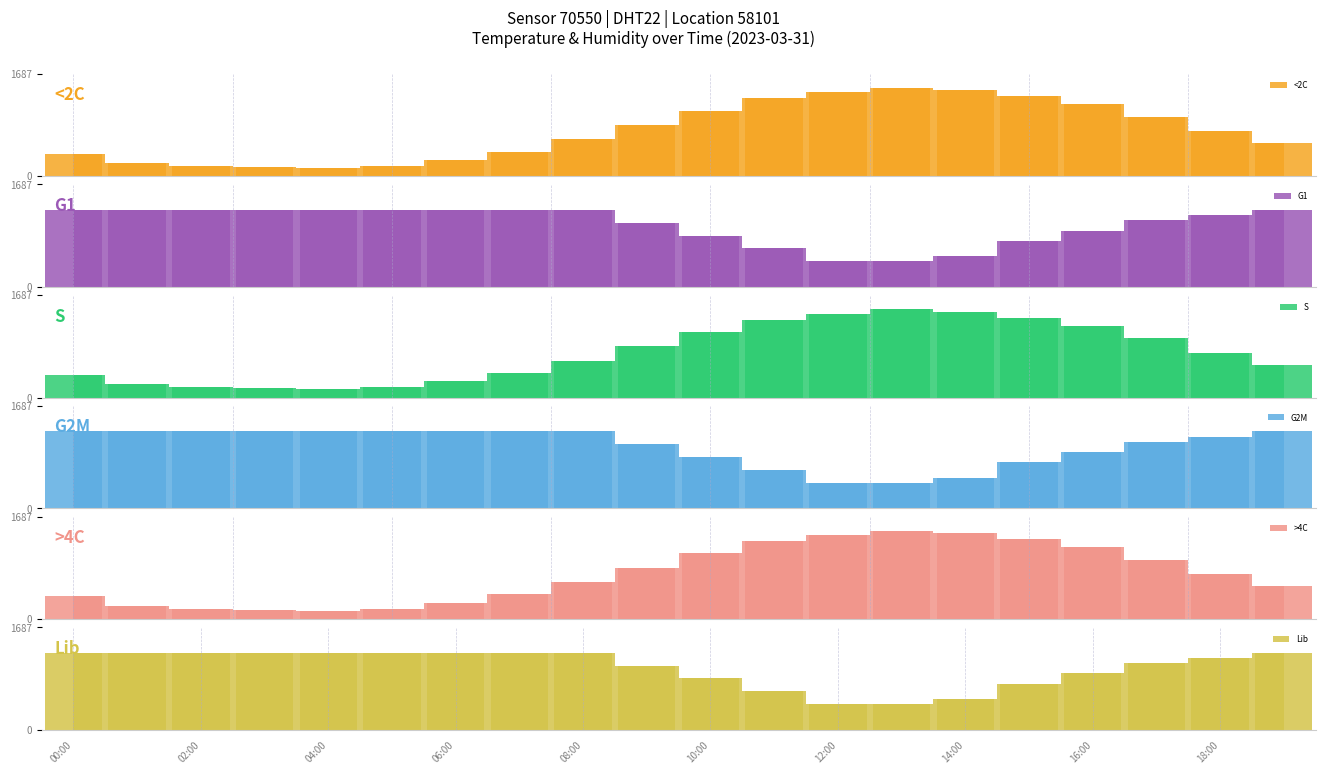

Reading left to right, extract all data points from this chart.

temperature: 371.1	219.3	168.7	151.8	135.0	168.7	269.9	404.9	607.3	843.5	1079.7	1282.1	1383.3	1450.8	1417.1	1315.9	1180.9	978.5	742.3	539.8
humidity: 1265.3	1265.3	1265.3	1265.3	1265.3	1265.3	1265.3	1265.3	1265.3	1054.4	843.5	632.6	421.8	421.8	506.1	759.2	927.8	1096.6	1180.9	1265.3